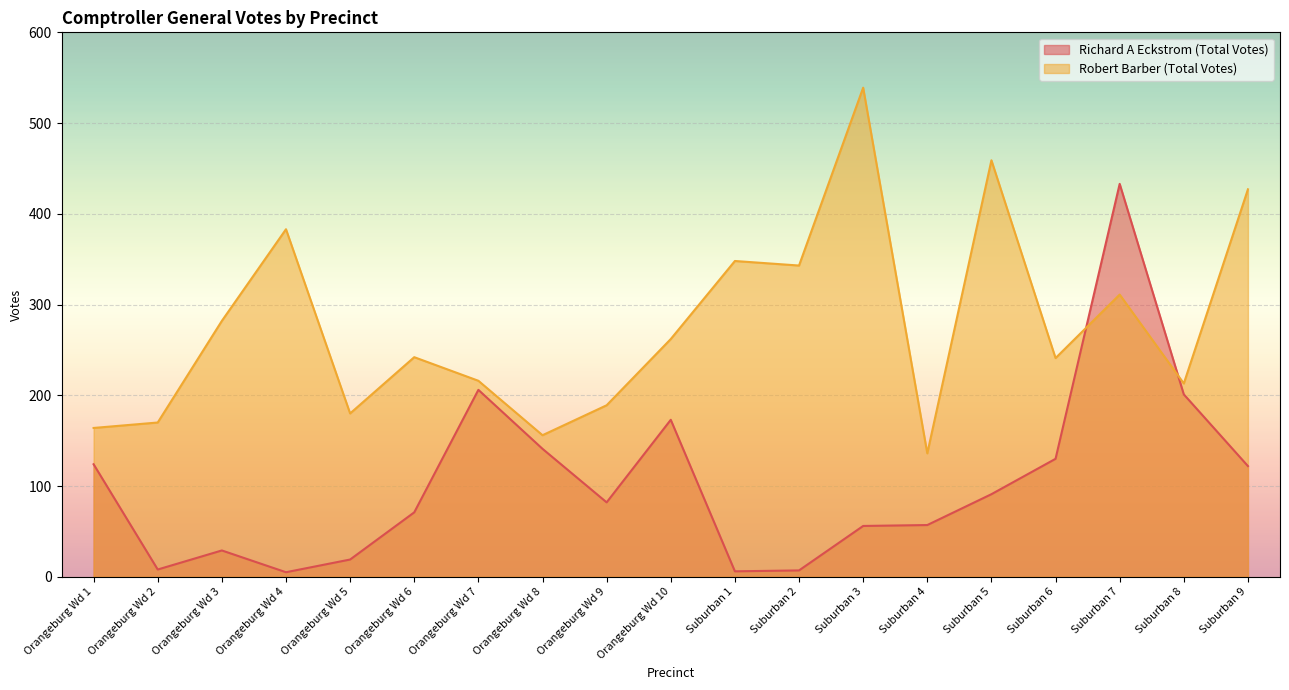

The Richard A Eckstrom (Total Votes) series shows 12 at Orangeburg Wd 2. True or false?

False